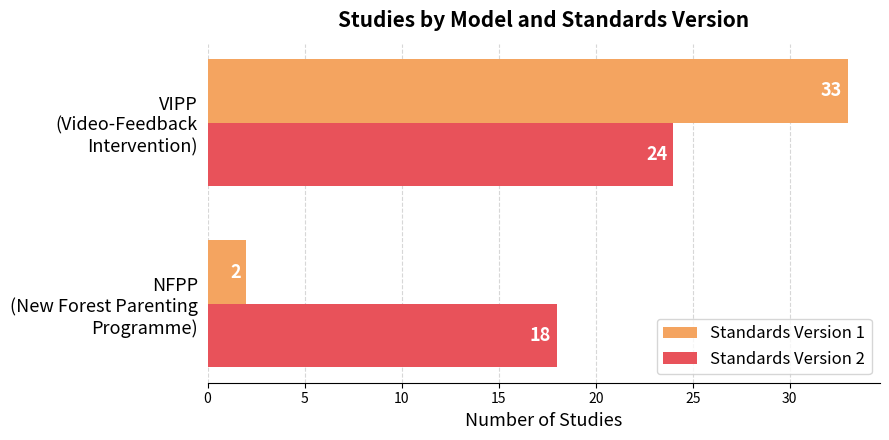

What is the smallest value displayed?

2